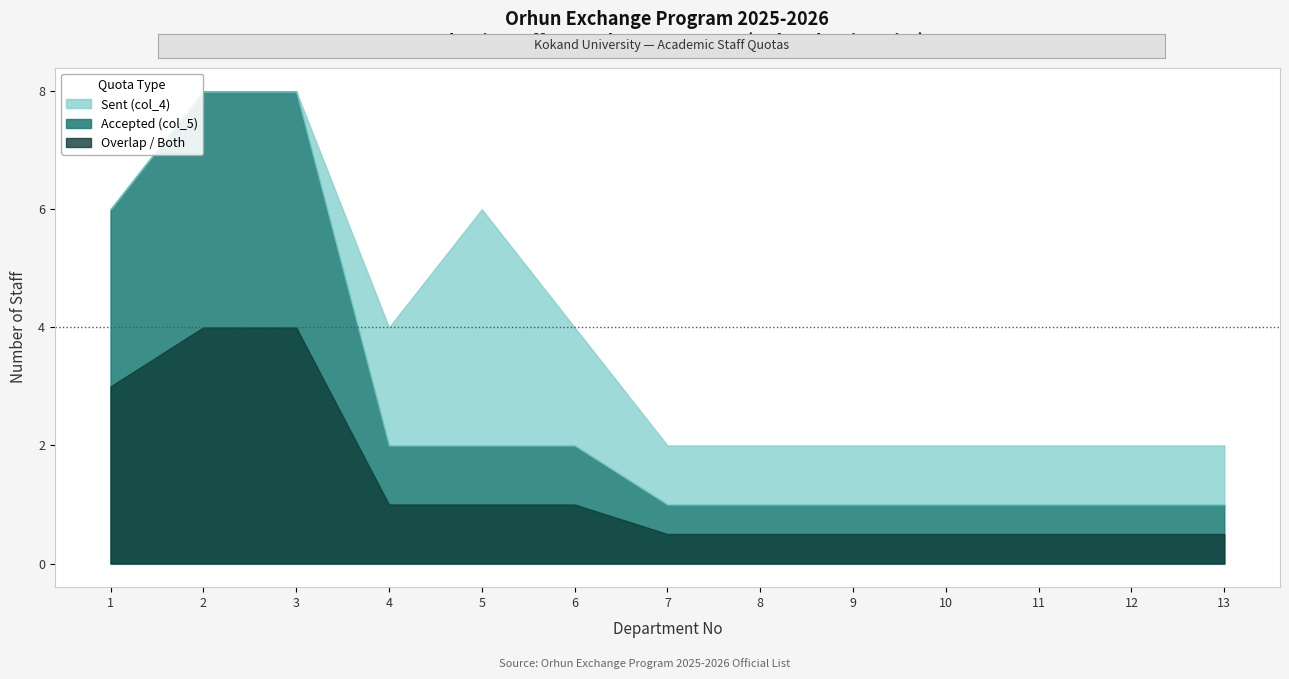

Is it true that Accepted (col_5) equals 1 at 13?

False